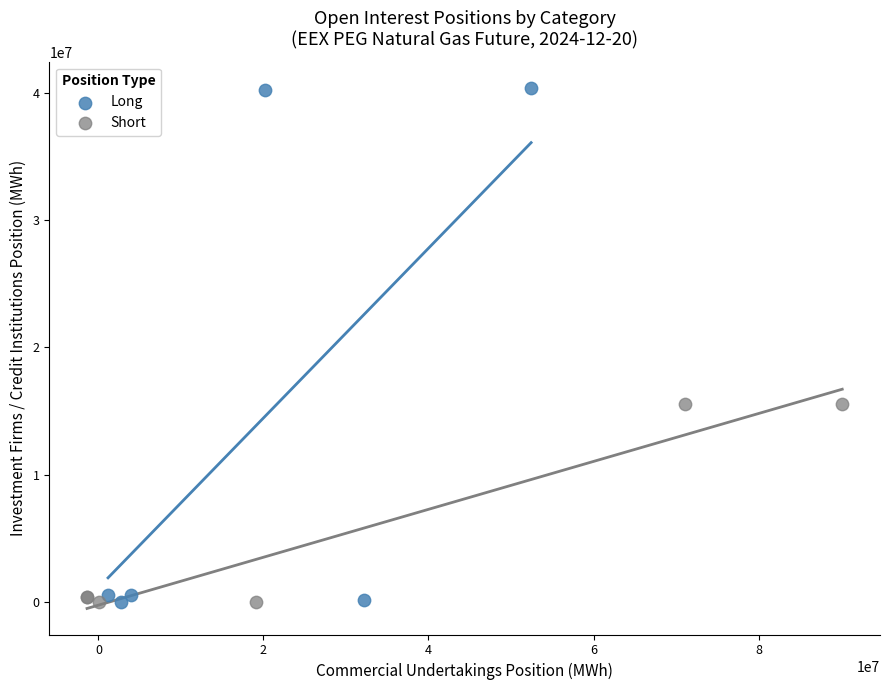

Which series reaches the maximum Y coordinate?

Long